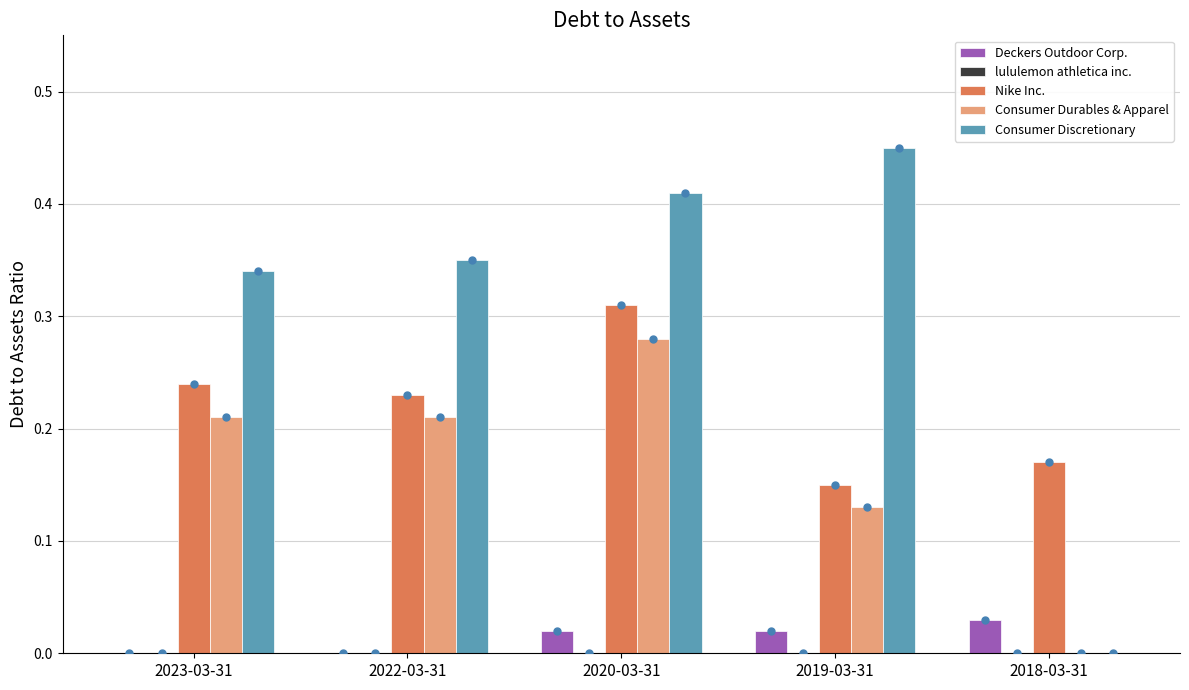

Are the bars grouped side by side (vs. stacked)?

Yes